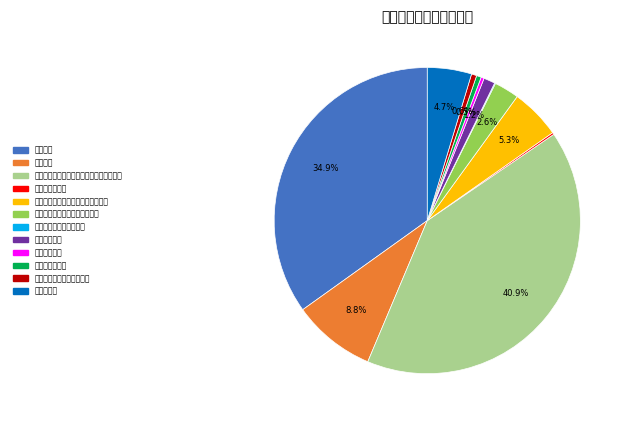

Combined, do 公务员医疗补助 and 其他行政事业单位医疗支出 account for over 50%?

No